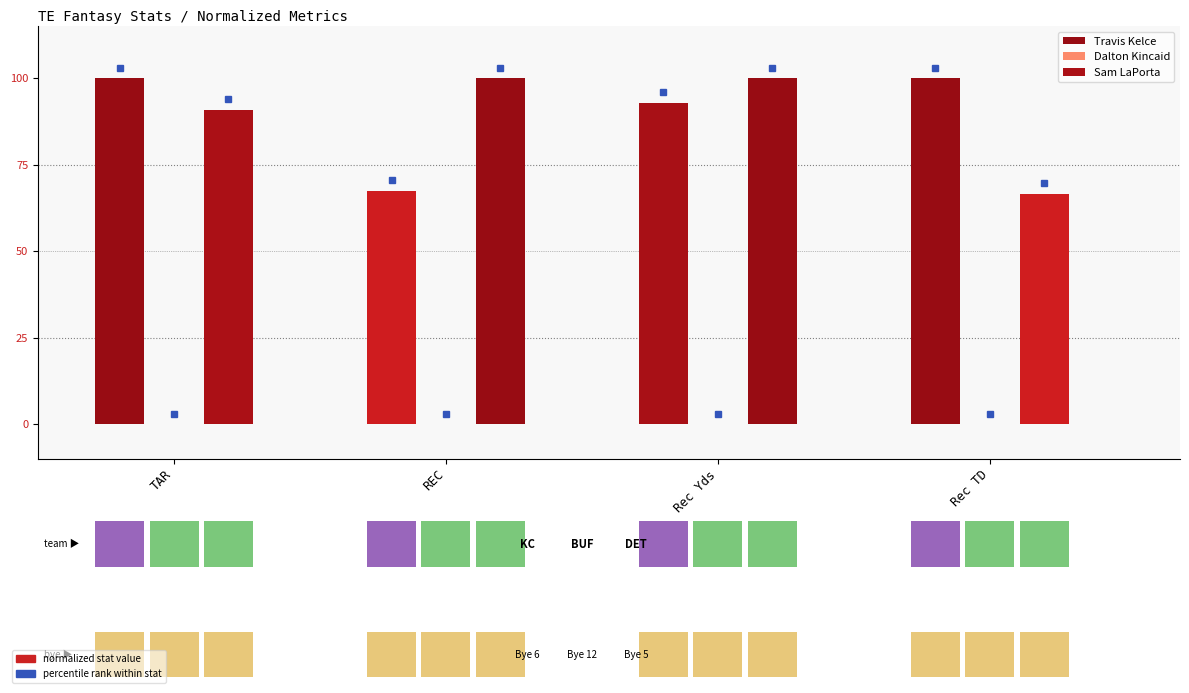

Reading left to right, what are all the values shown in this chart?

Travis Kelce: TAR=1.0	REC=0.7	Rec Yds=0.9	Rec TD=1.0
Dalton Kincaid: TAR=0.0	REC=0.0	Rec Yds=0.0	Rec TD=0.0
Sam LaPorta: TAR=0.9	REC=1.0	Rec Yds=1.0	Rec TD=0.7